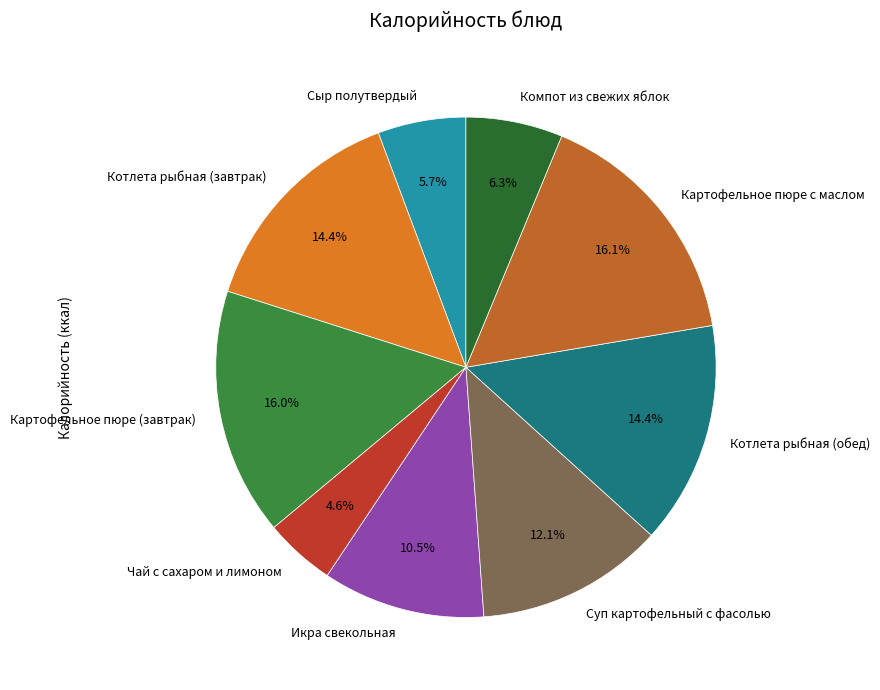

Combined, do Картофельное пюре с маслом and Суп картофельный с фасолью account for over 50%?

No